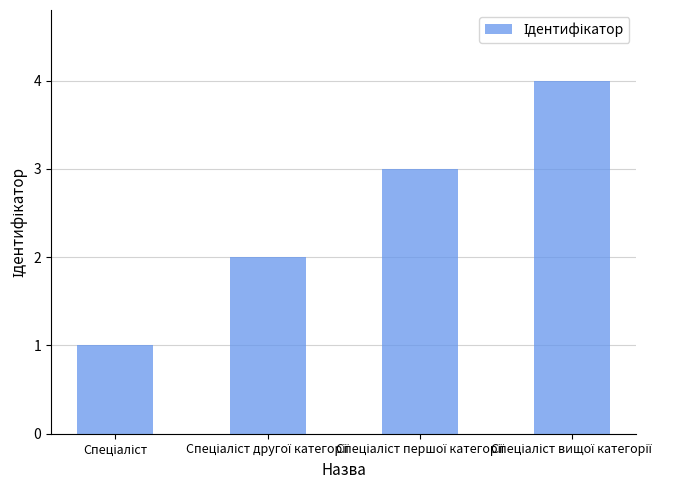

What is the difference between the maximum and minimum values?

3